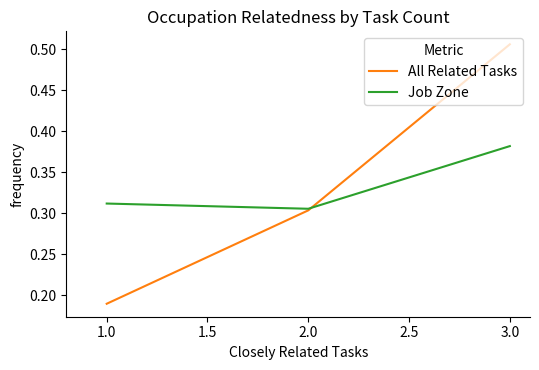

At which label does Job Zone reach its peak?

3.0